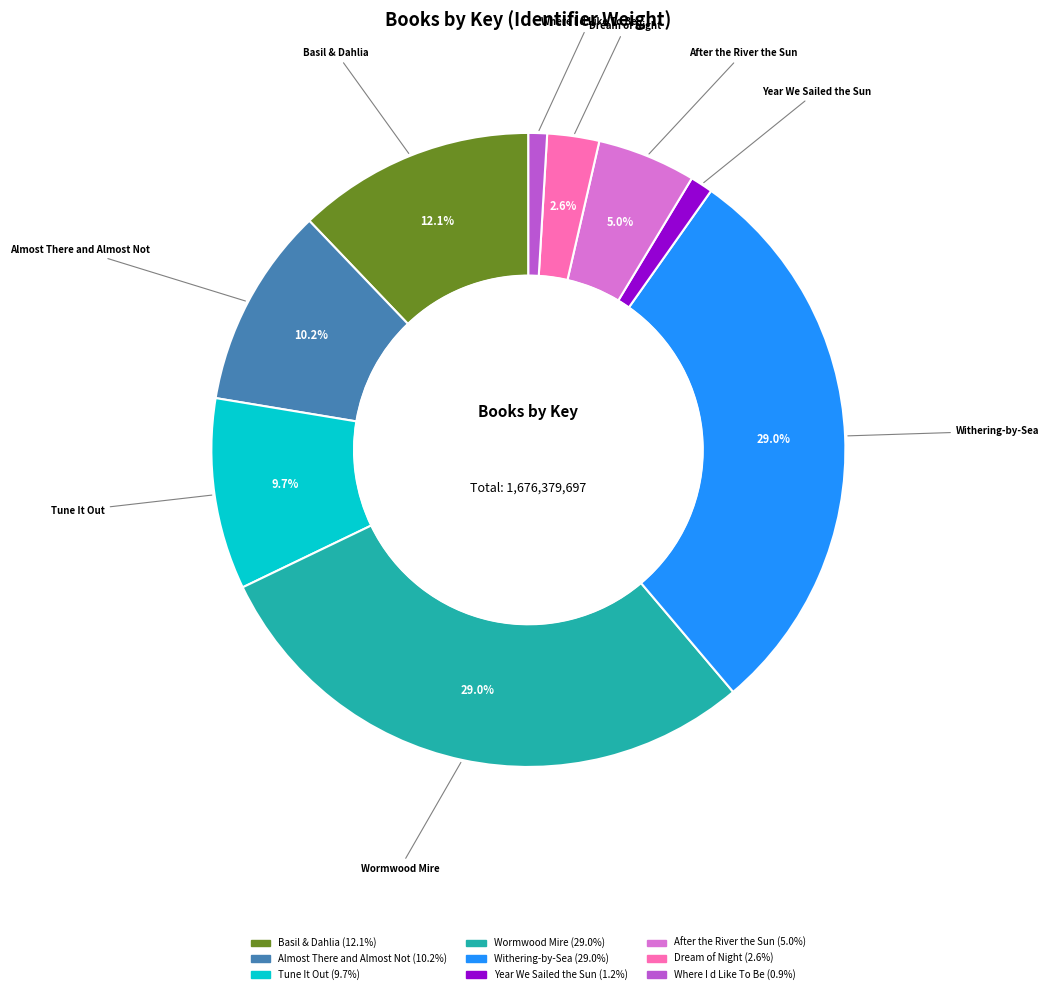

To the nearest percent, what is the difference between the largest and smallest slice percentages?

28%